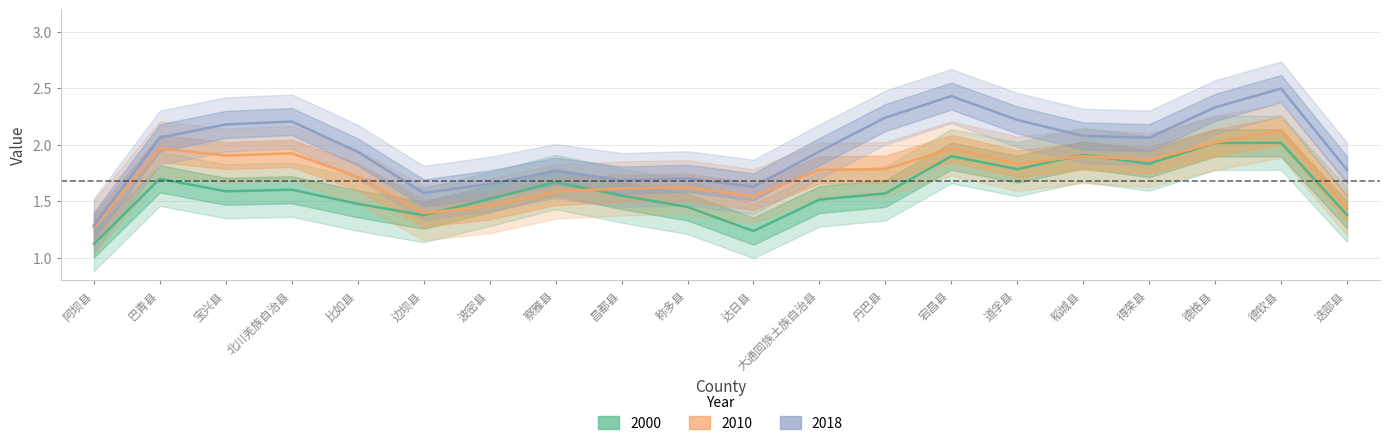

Does the chart have visible grid lines?

Yes